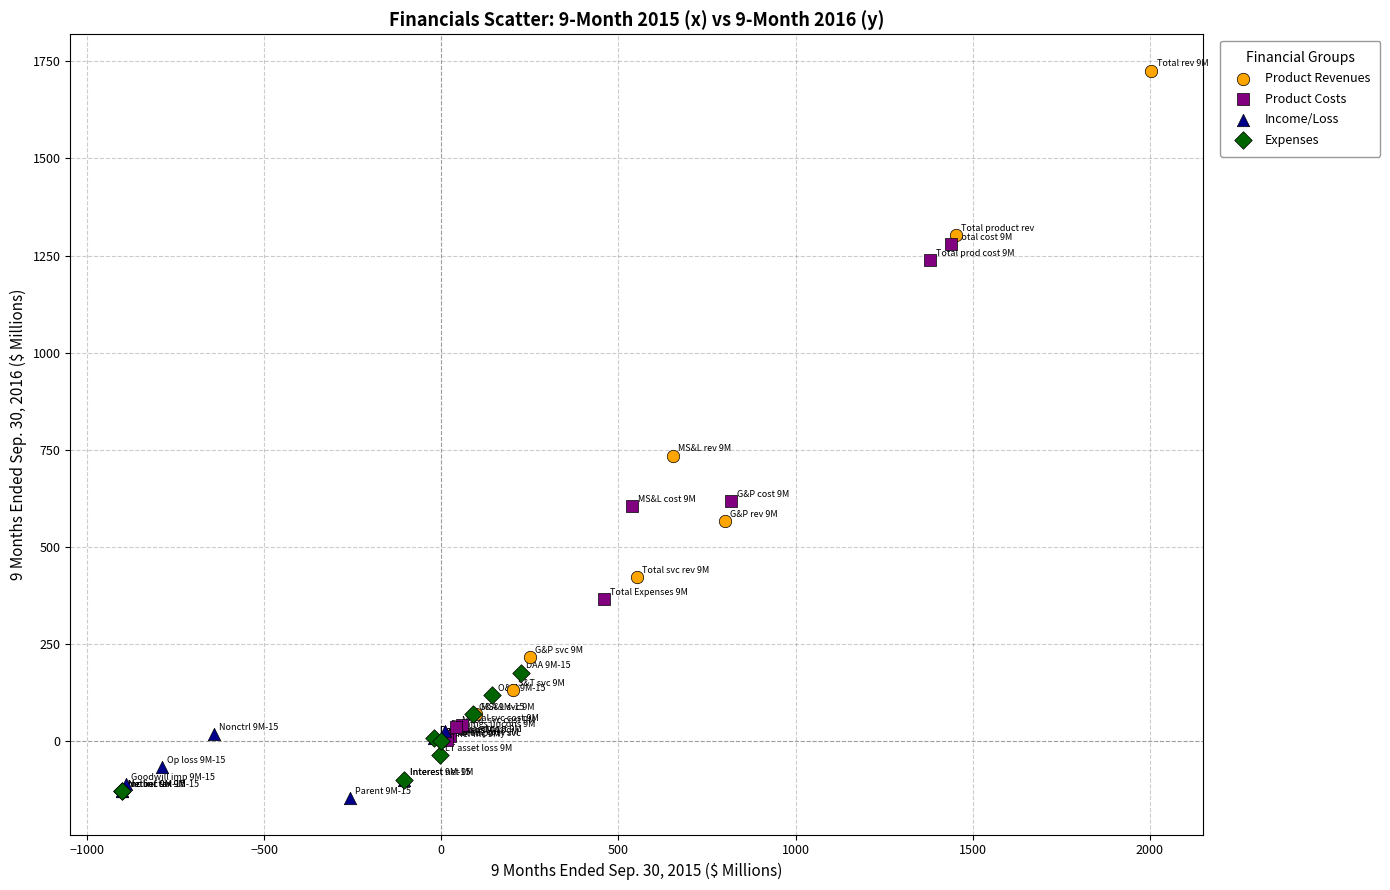

Which series has the largest Y range (max minus min)?

Product Revenues